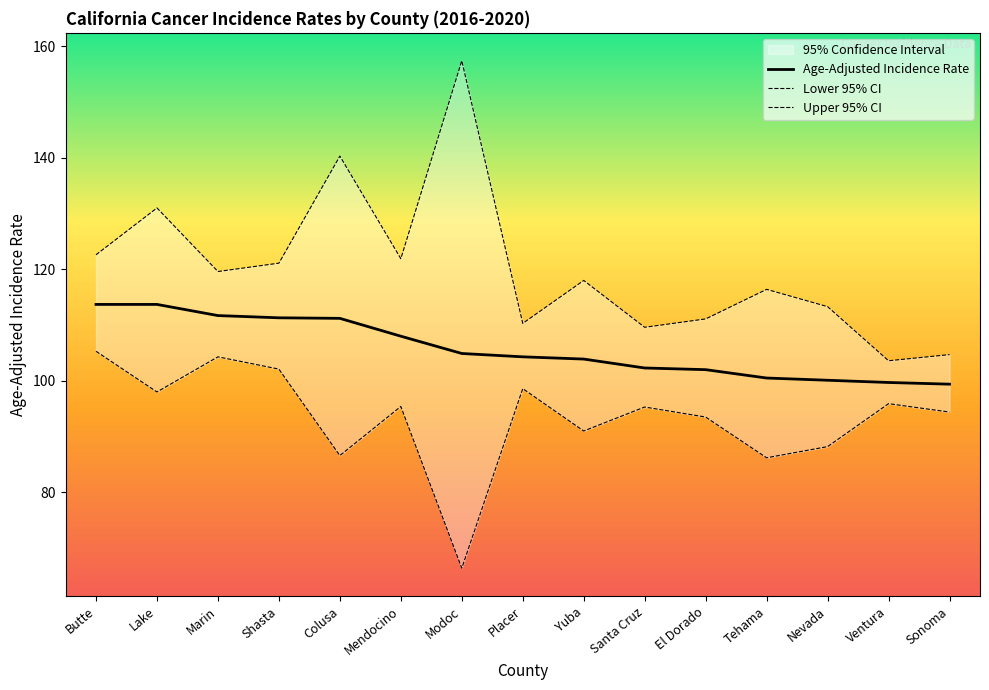

What is the minimum value for Age-Adjusted Incidence Rate?

99.4